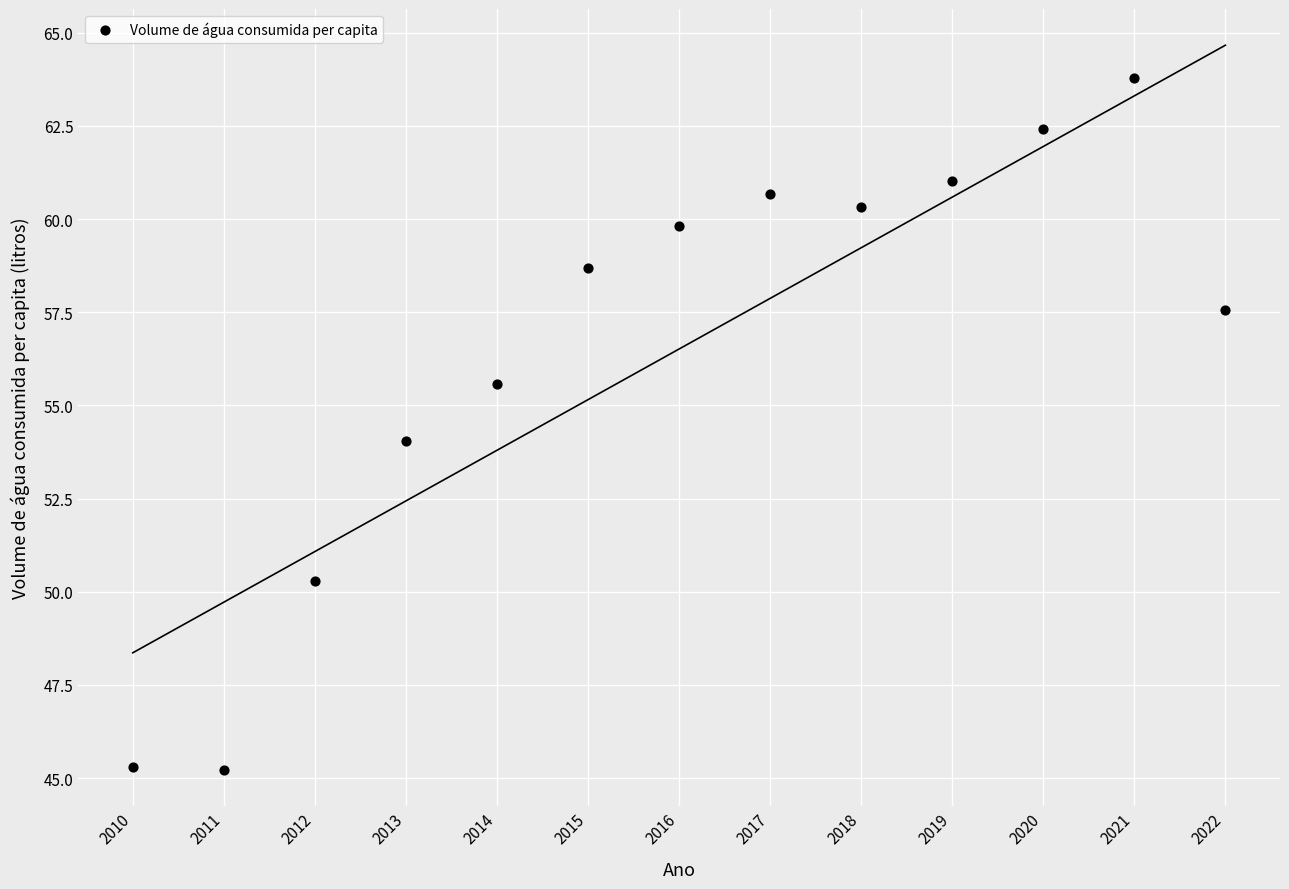

What is the range of X values (max minus min)?

12.0